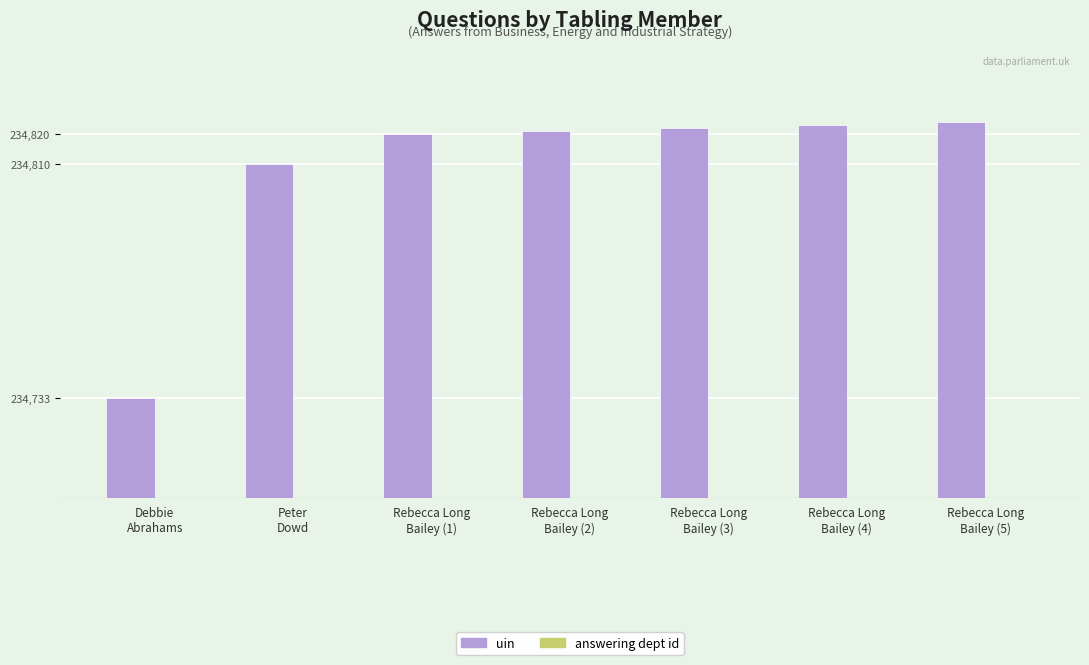

What is the value of the uin bar at the 2nd from the left?

234810